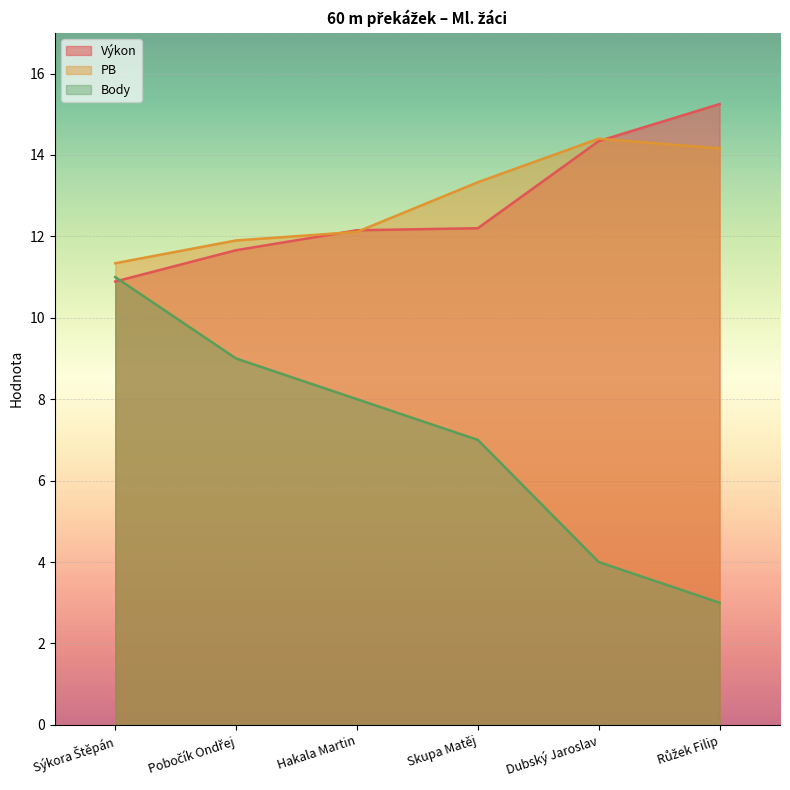

Reading left to right, list all the values displayed in this chart.

Výkon: 10.9	11.7	12.2	12.2	14.3	15.2
PB: 11.3	11.9	12.1	13.3	14.4	14.2
Body: 11.0	9.0	8.0	7.0	4.0	3.0